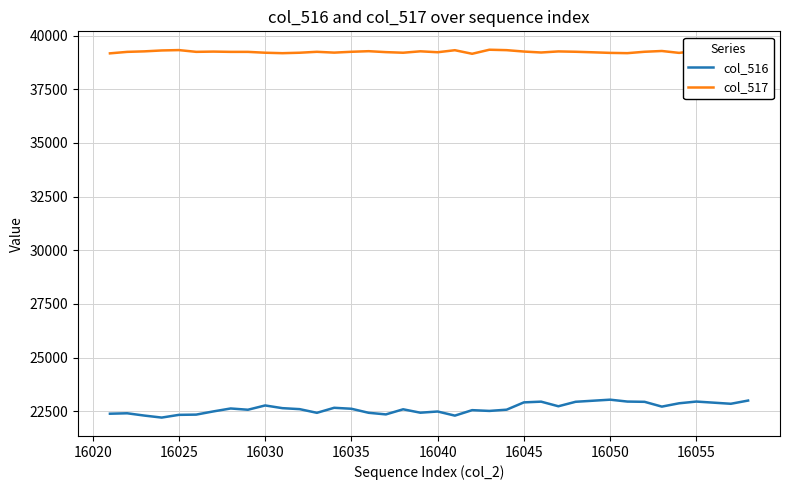

What is the difference between the maximum and minimum values in the col_516 series?

834